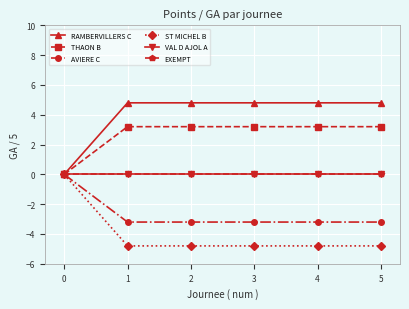

Which category has the lowest value in the ST MICHEL B series?

1